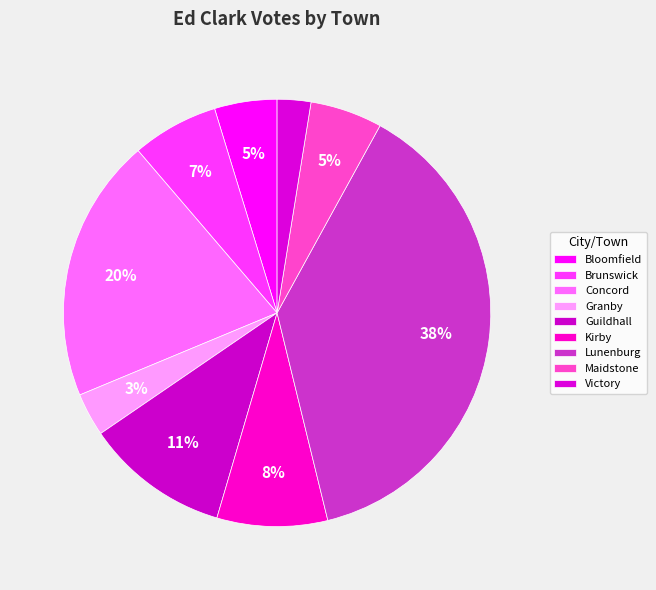

How many slices are in this pie chart?

9